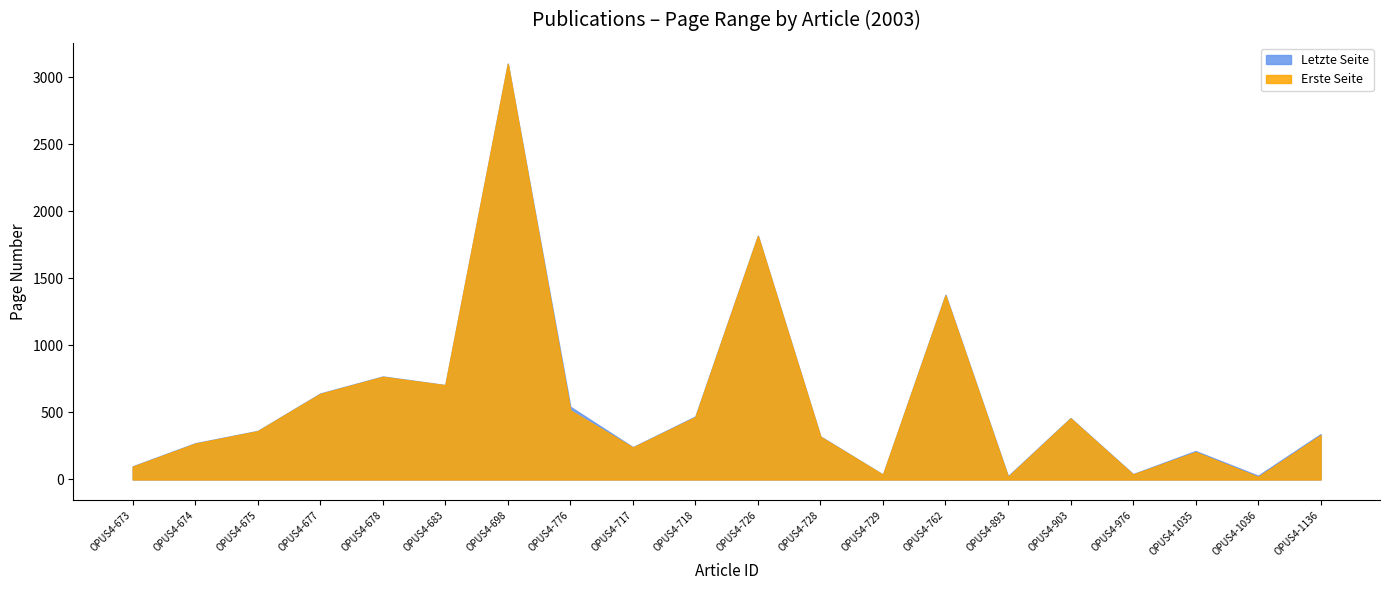

What is the sum of the Letzte Seite values at OPUS4-726 and OPUS4-1136?

2156